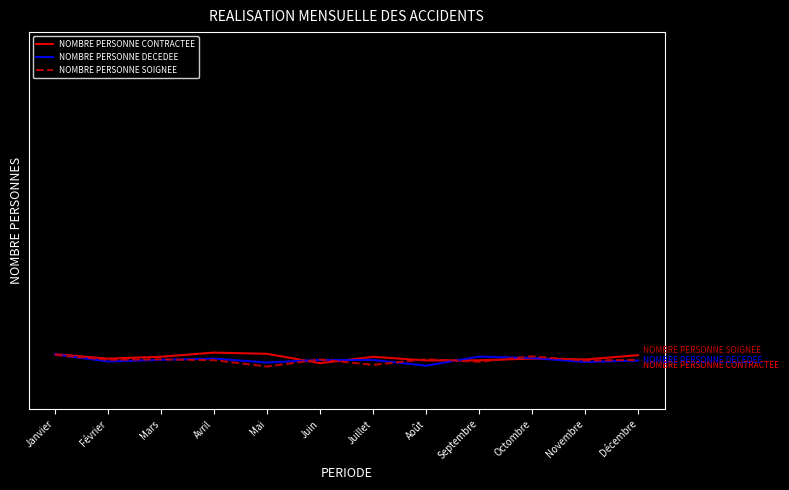

Does the chart display data point markers on the line(s)?

No